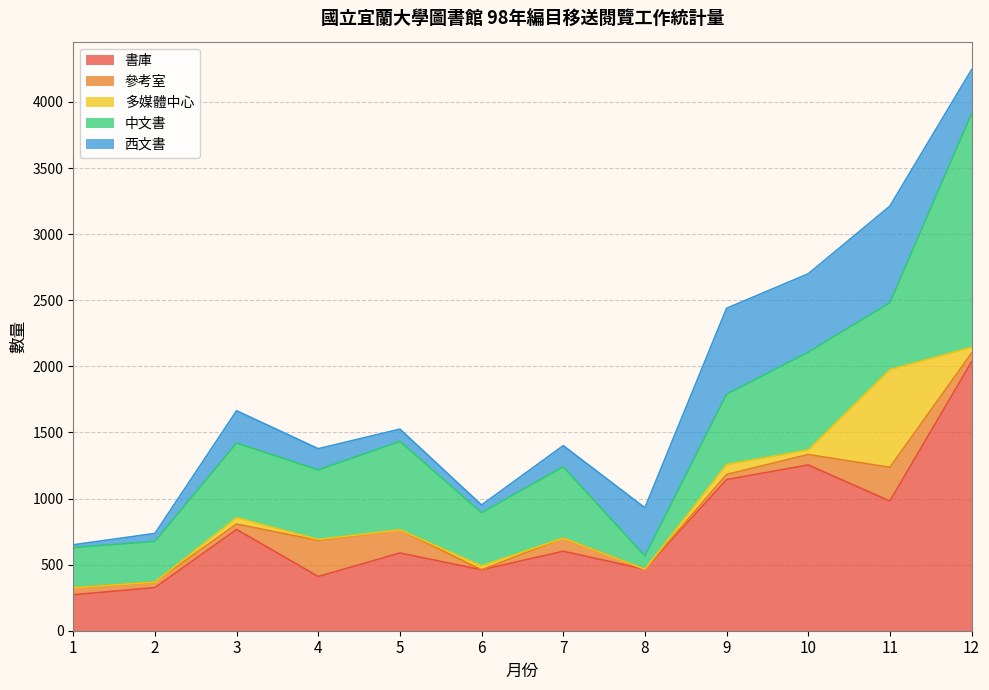

True or false: 中文書 has a value of 826 at 3.

False